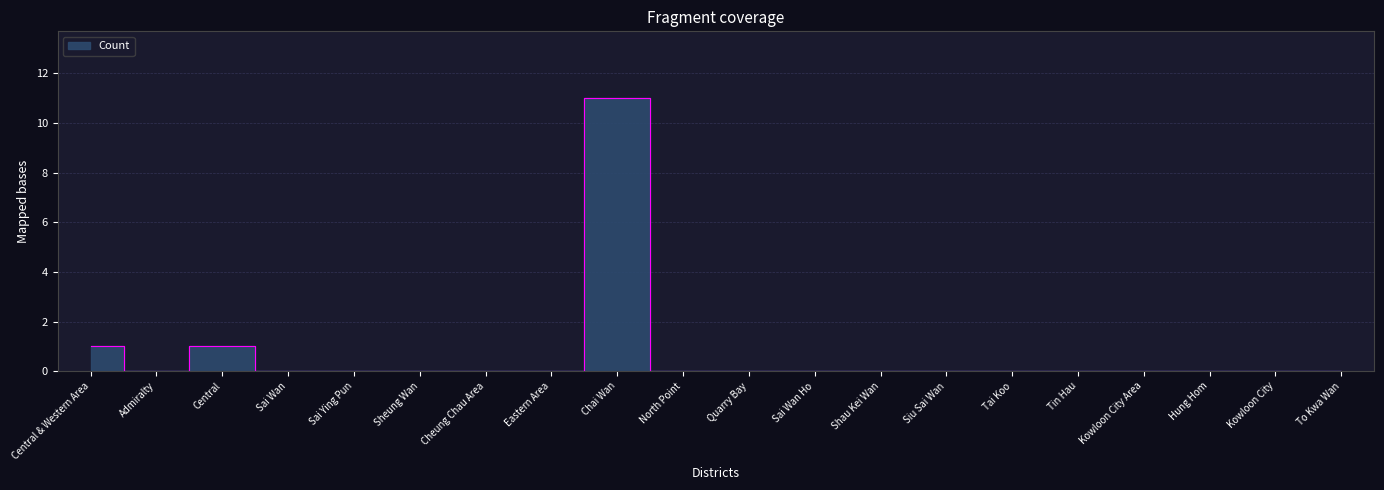

Is this an area chart (filled region under the line)?

No